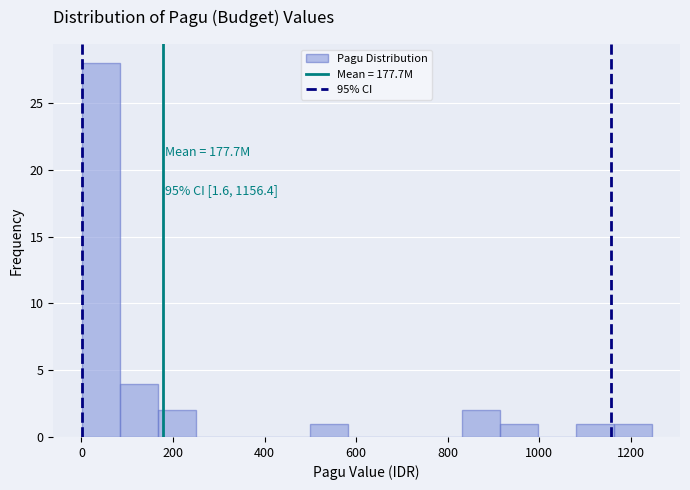

Over which range of the x-axis is the bar tallest?

0 to 80